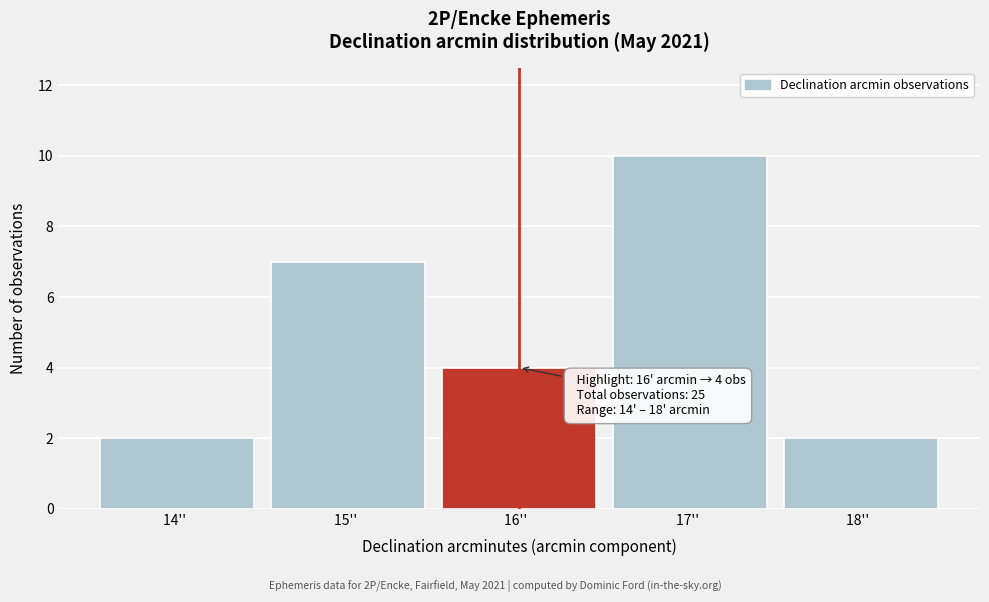

Over which range of the x-axis is the bar tallest?

16.5 to 17.5